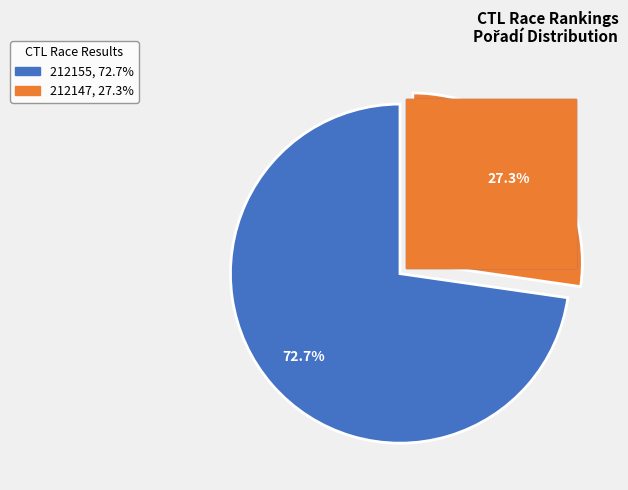

Rank the categories by value from highest to lowest.

212155, 212147